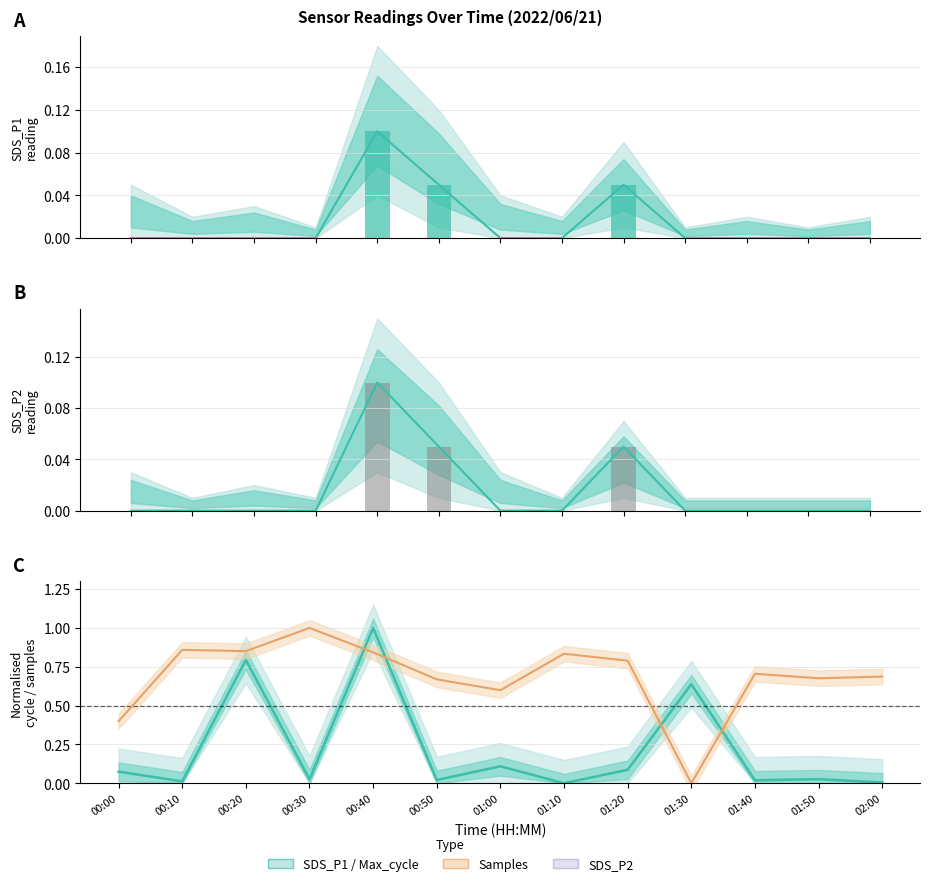

The value of SDS_P1 at 00:20 is 0.0. True or false?

True